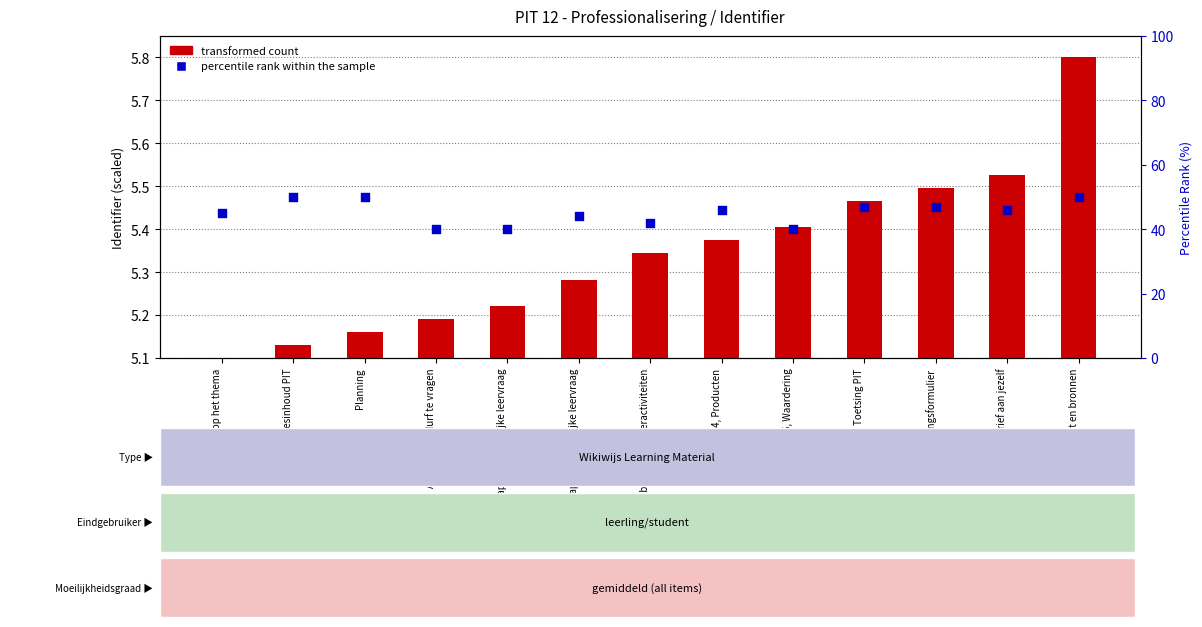

At which category is the sum across all series the highest?

Literatuurlijst en bronnen